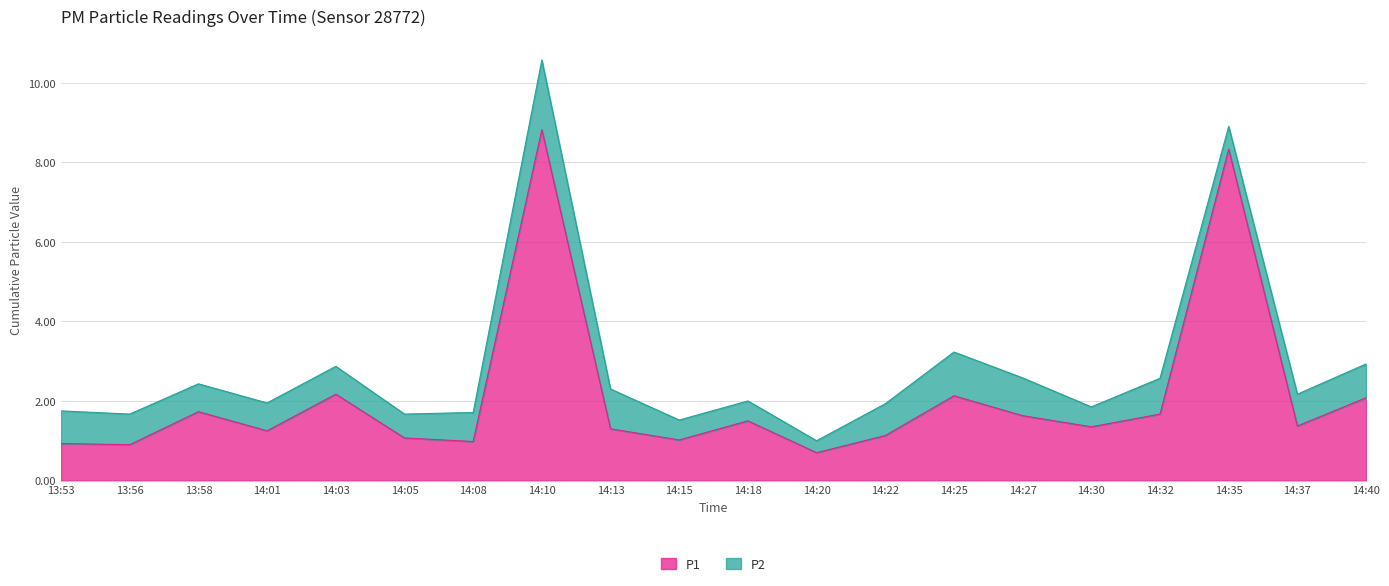

What is the sum of the values at 13:58 and 14:01?

3.0